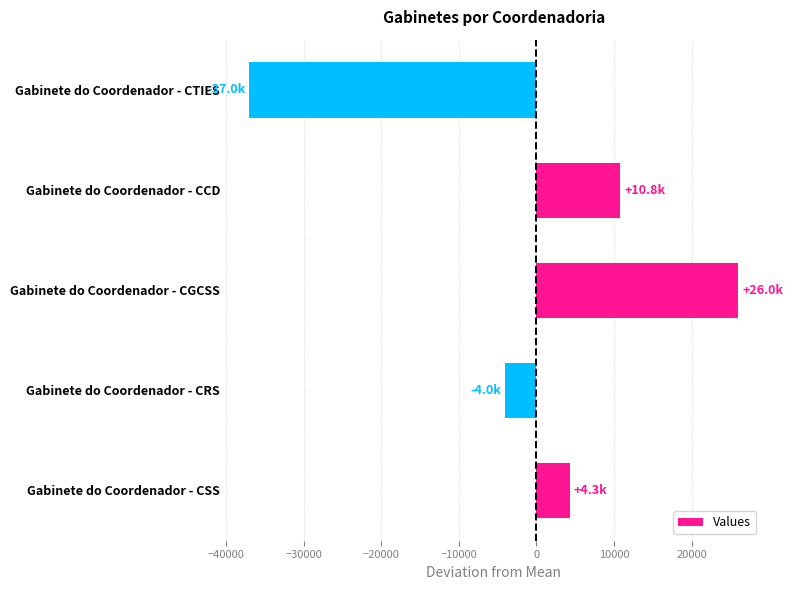

Between Gabinete do Coordenador - CGCSS and Gabinete do Coordenador - CRS, which is larger?

Gabinete do Coordenador - CGCSS